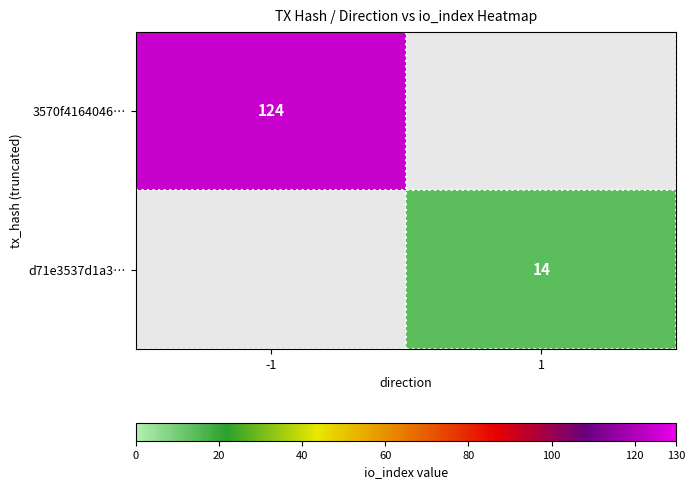

The 3570f4164046… series shows 207 at -1. True or false?

False